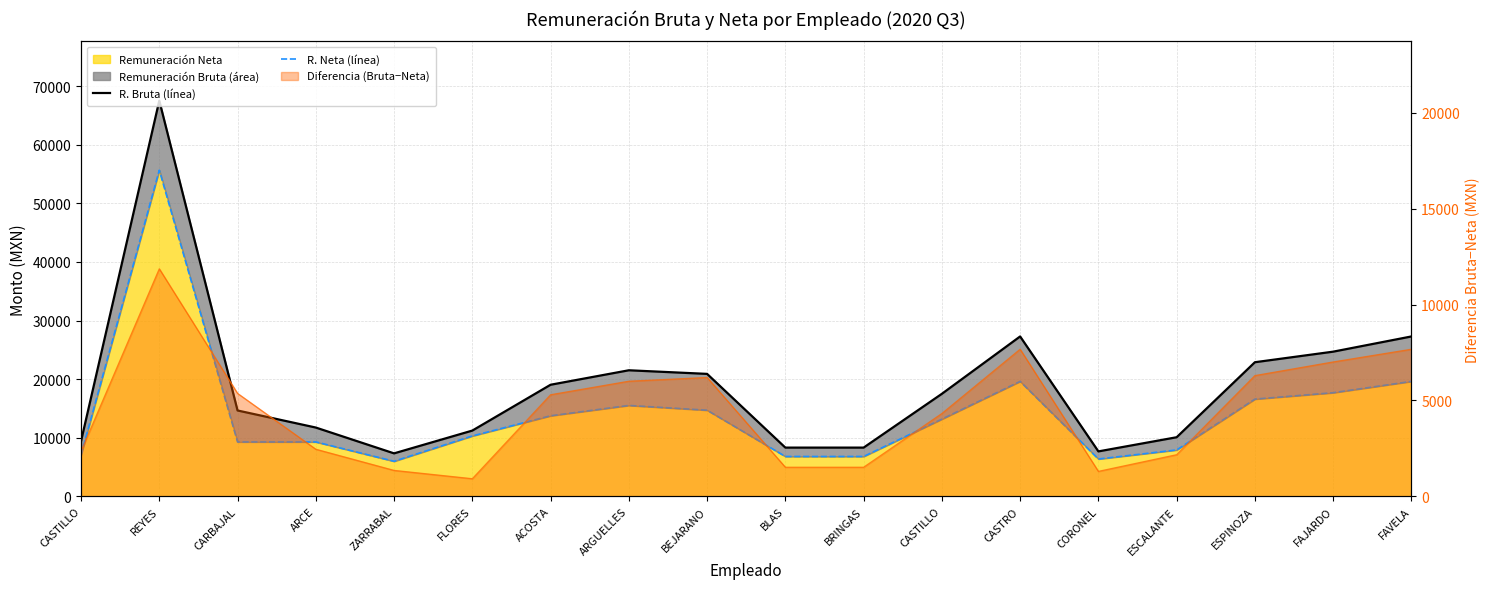

True or false: R. Neta (línea) has more than 1 points higher than both neighbors.

True